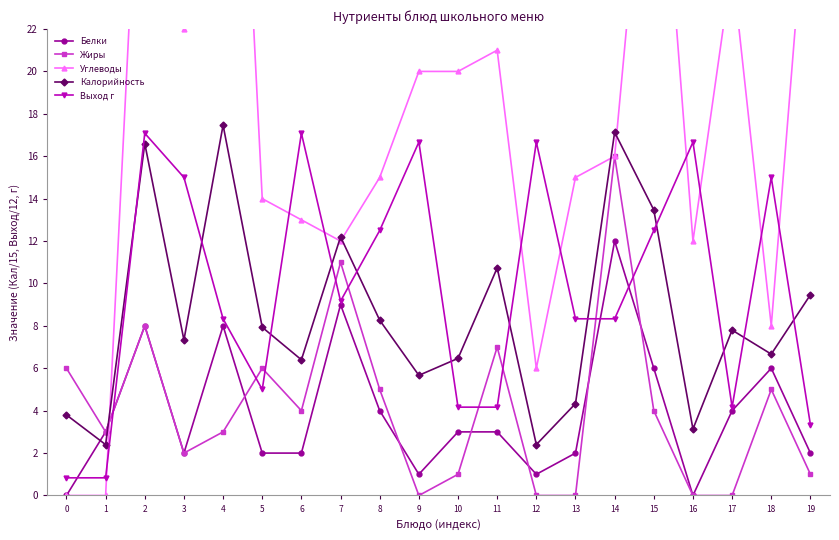

Where is Углеводы nearest to the value 25?

17